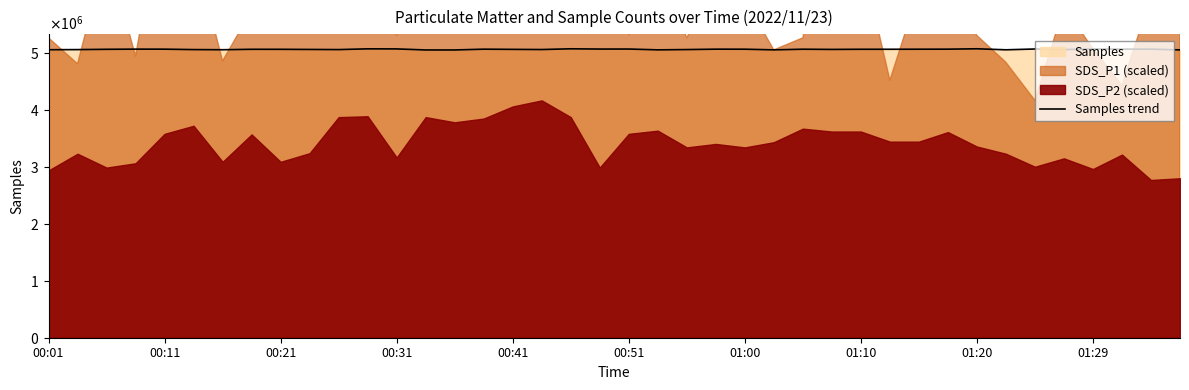

True or false: the data has more than 0 interior local peaks.

True